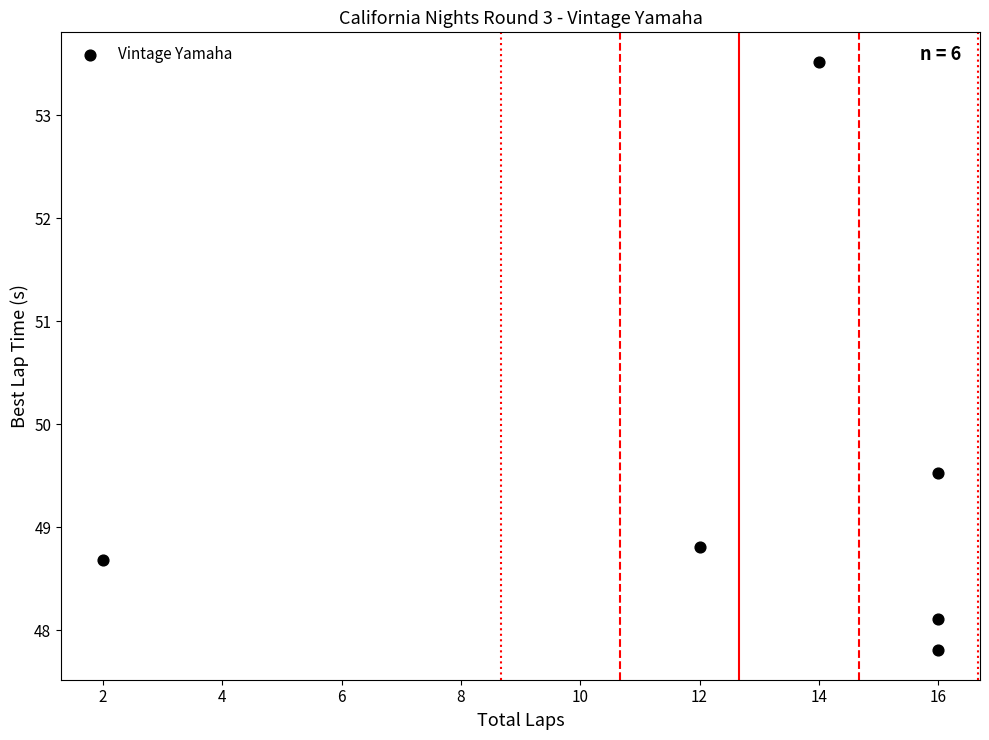

What is the range of X values (max minus min)?

14.0